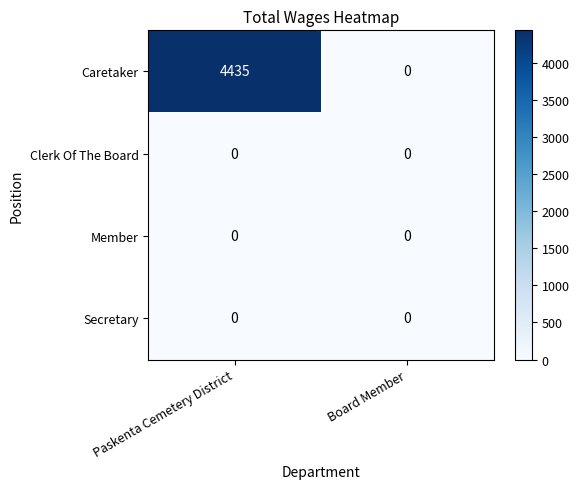

Reading left to right, what are all the values shown in this chart?

Caretaker: 4435	0
Clerk Of The Board: 0	0
Member: 0	0
Secretary: 0	0